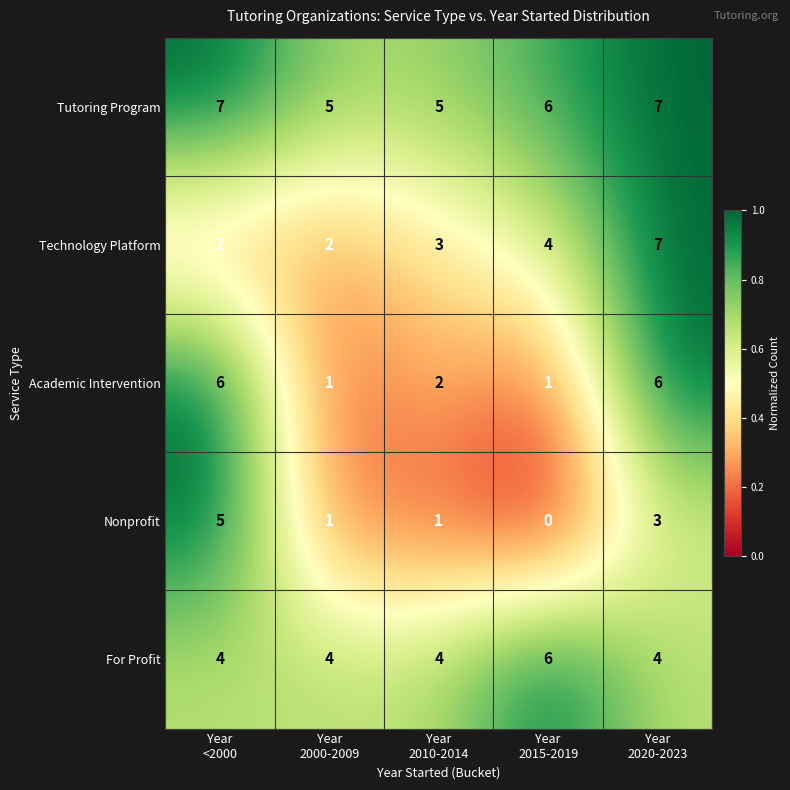

At how many categories does at least one series exceed 4?

5